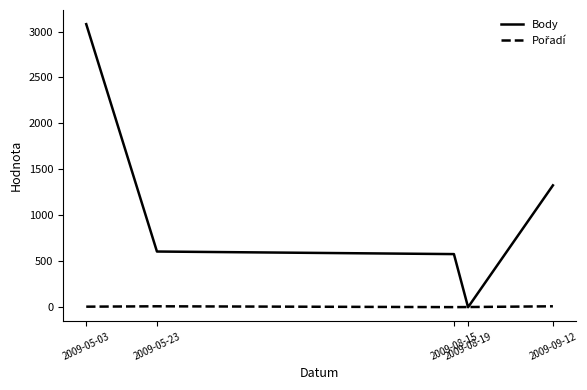

What is the average value of the Body series?

1118